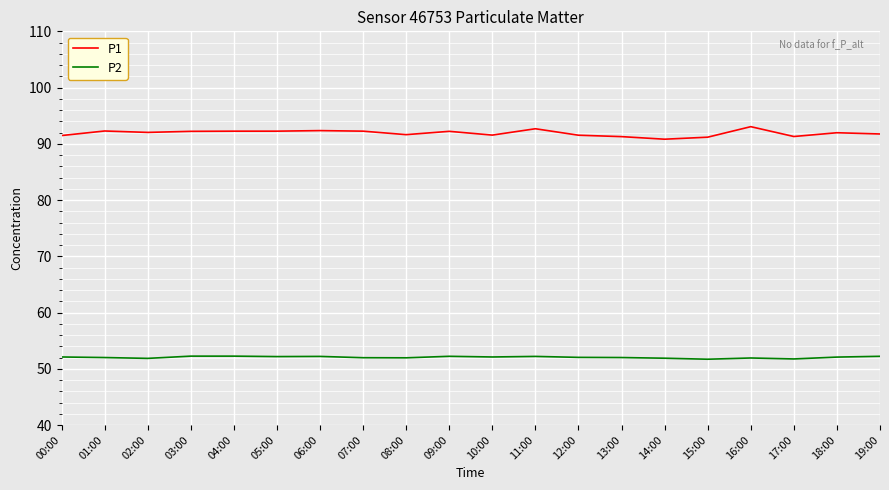

Is it true that P1 equals 91.5 at 10:00?

True